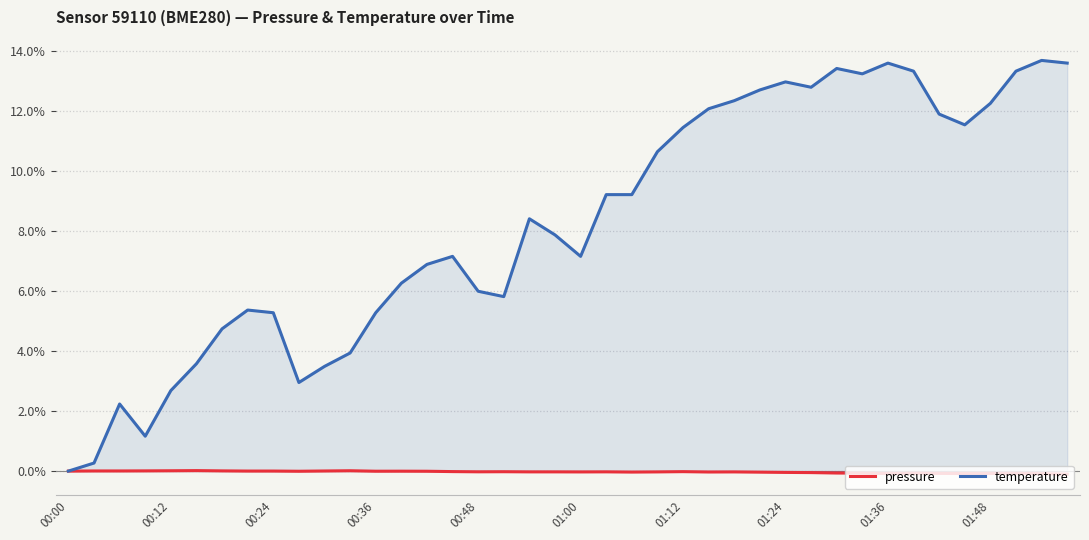

What is the total value across all series at 14?

6.9